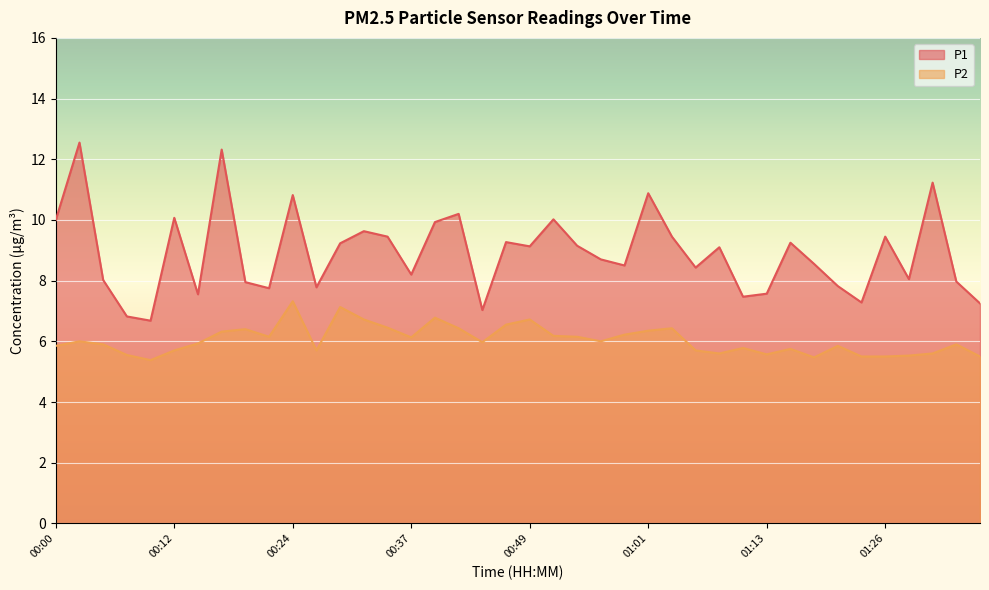

In P1, how many points are lower than both neighbors (excluding endpoints)?

12